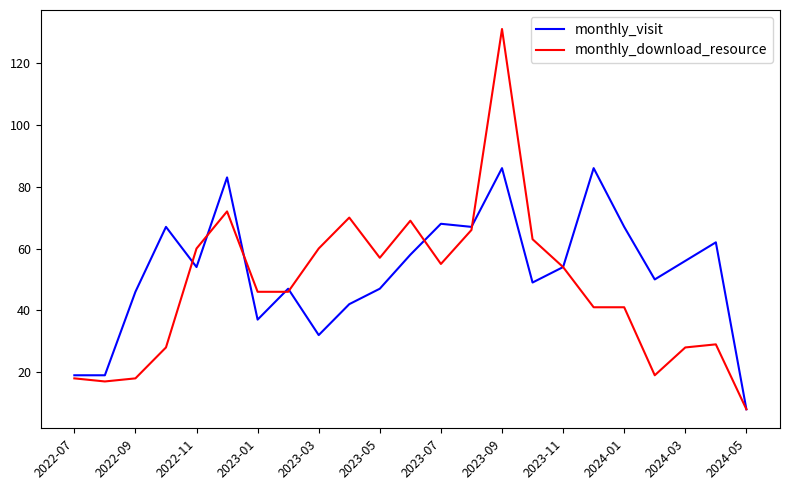

What is the minimum value for monthly_visit?

8